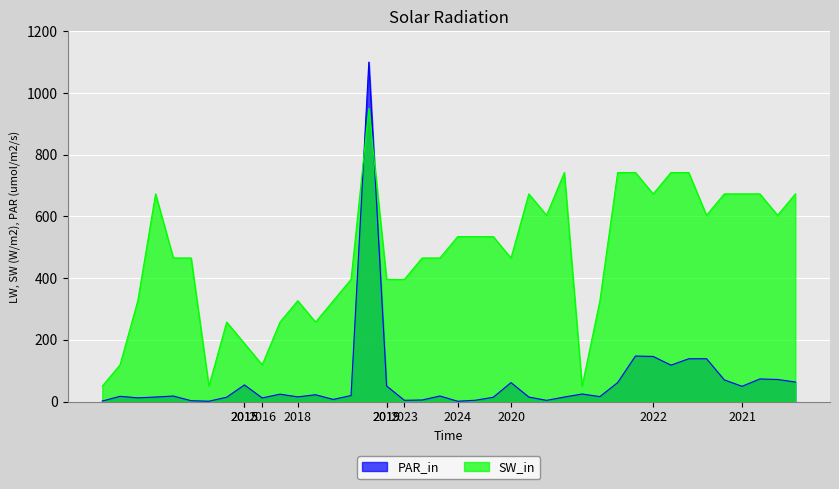

Which series has the largest total across all categories?

SW_in